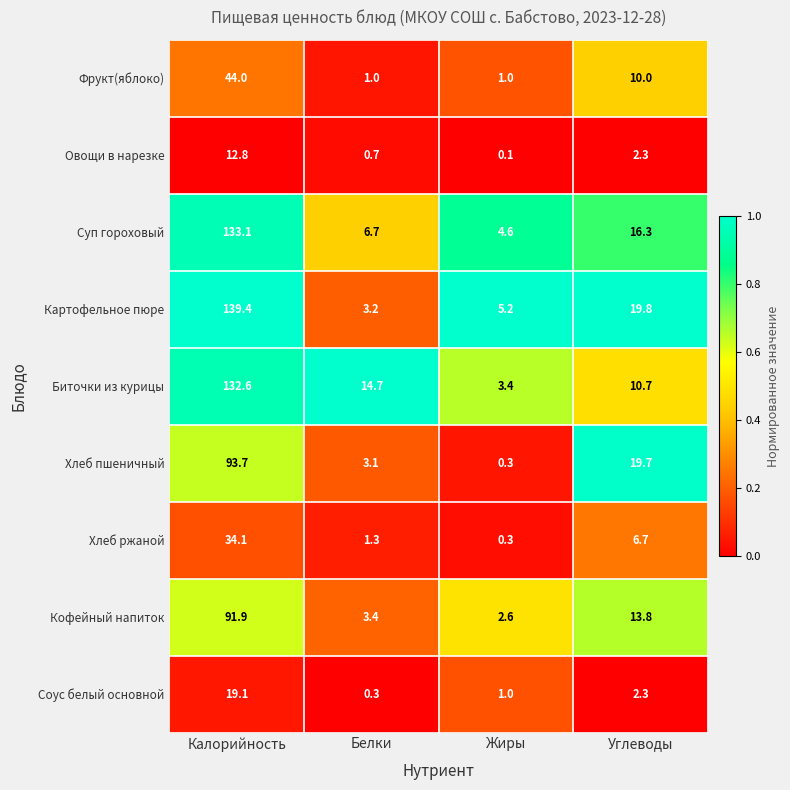

At which category is the sum across all series the highest?

Калорийность